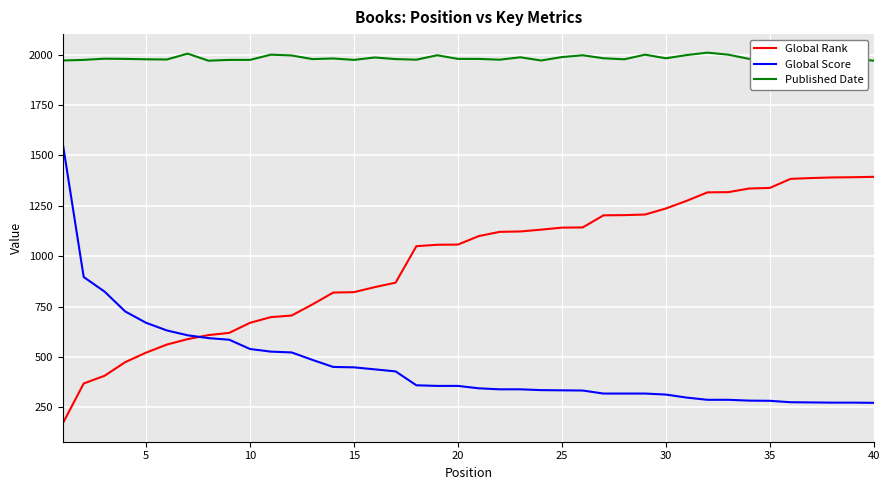

True or false: Published Date and Global Rank cross at least once.

False